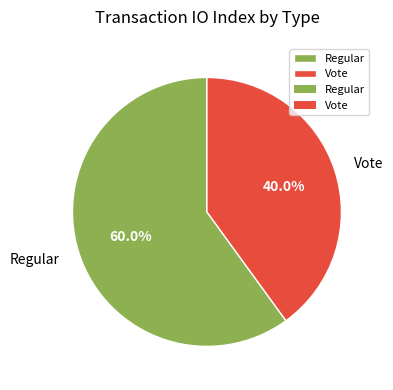

How much of the chart is everything except Vote?

60.0%